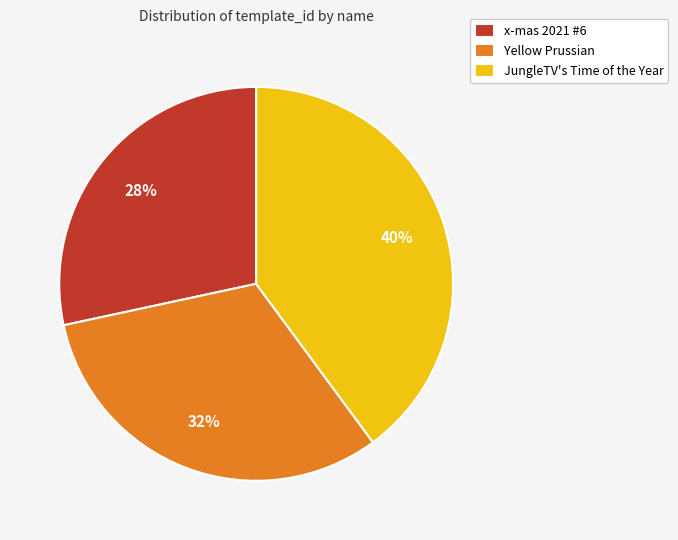

What is the largest slice in the pie chart?

JungleTV's Time of the Year